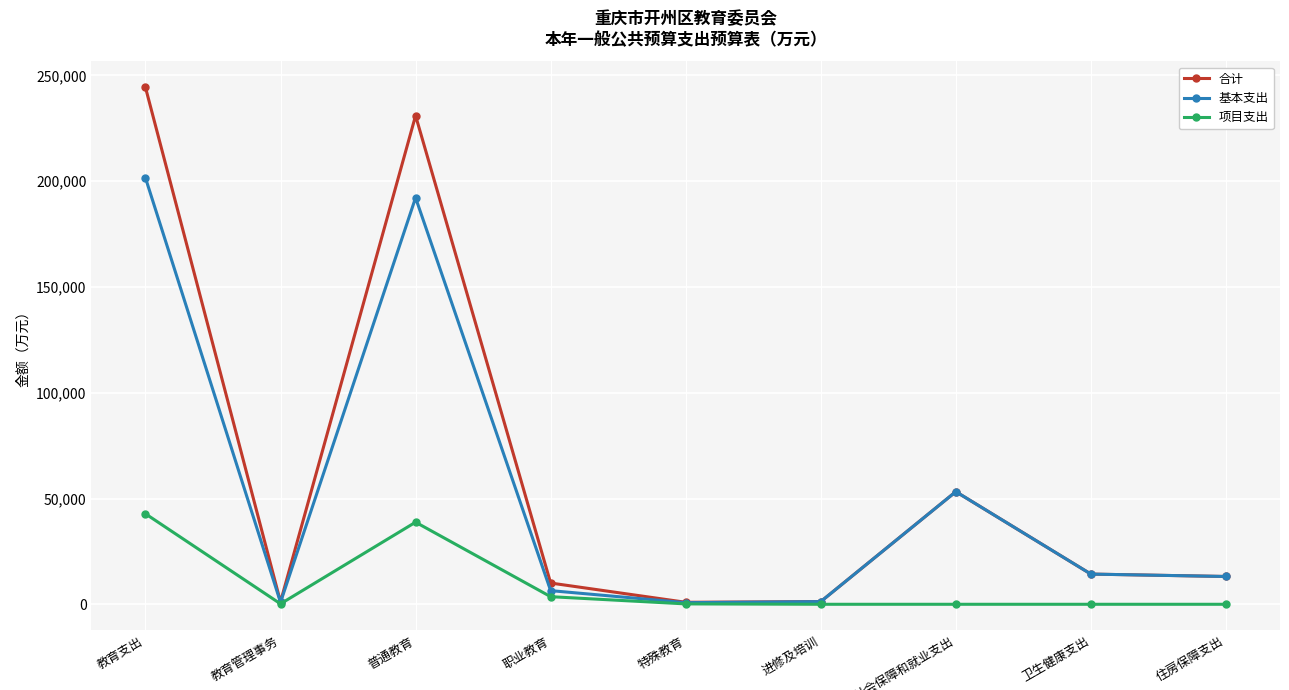

Is the value of 基本支出 at 社会保障和就业支出 greater than the value of 项目支出 at 教育支出?

Yes